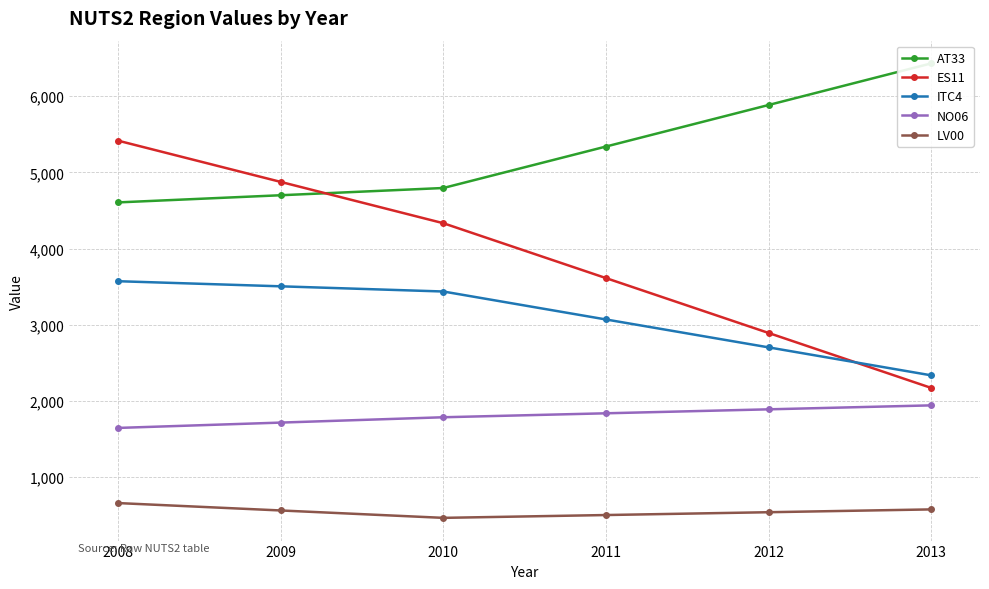

Reading left to right, what are all the values shown in this chart?

AT33: 2008=4606	2009=4700	2010=4795	2011=5339	2012=5884	2013=6430
ES11: 2008=5416	2009=4875	2010=4333	2011=3613	2012=2893	2013=2172
ITC4: 2008=3572	2009=3505	2010=3437	2011=3070	2012=2704	2013=2337
NO06: 2008=1647	2009=1717	2010=1787	2011=1839	2012=1891	2013=1943
LV00: 2008=661	2009=564	2010=467	2011=504	2012=541	2013=578